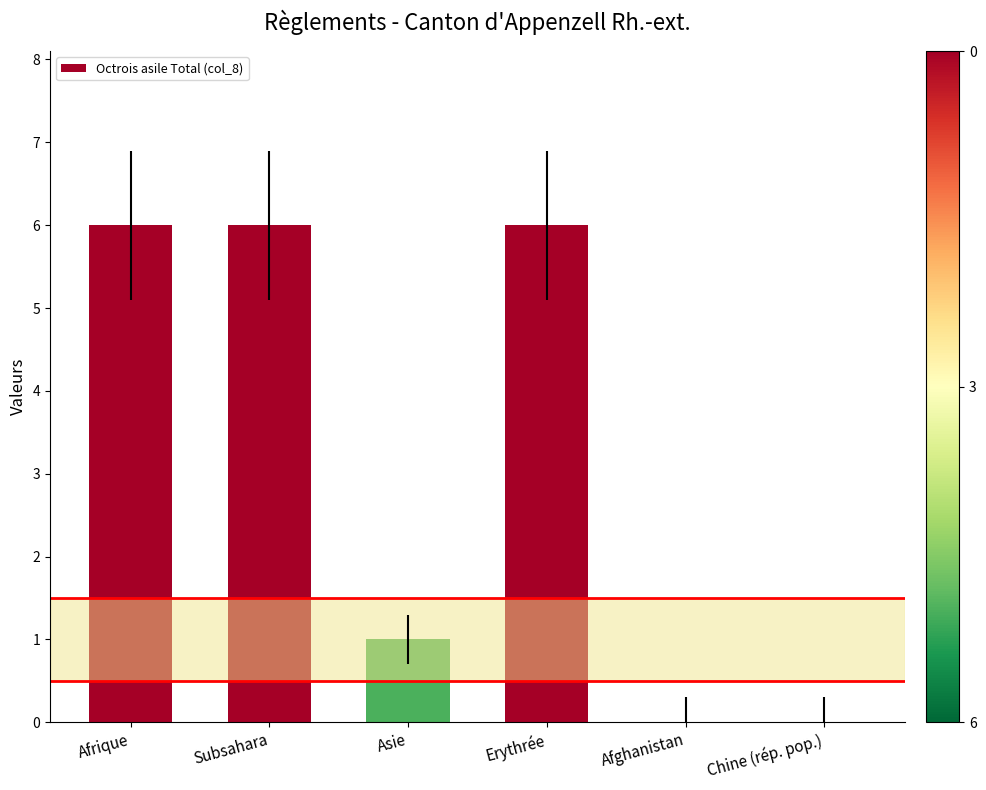

What is the sum of the values at Afrique and Asie?

7